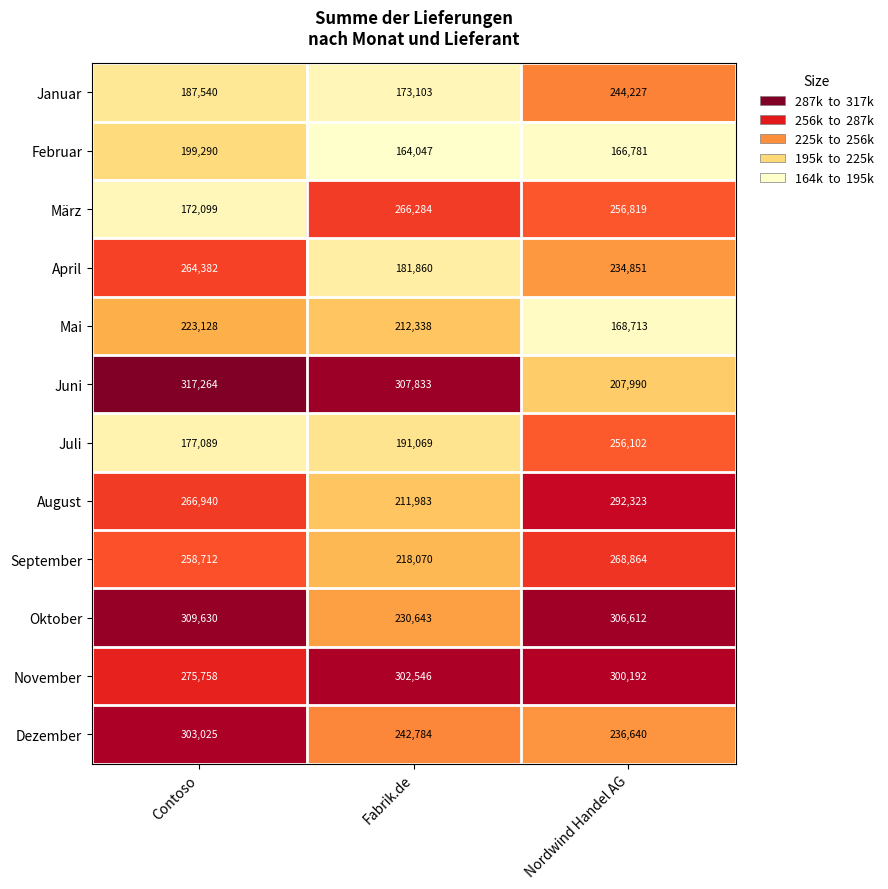

Where is Mai nearest to the value 195920?

Fabrik.de